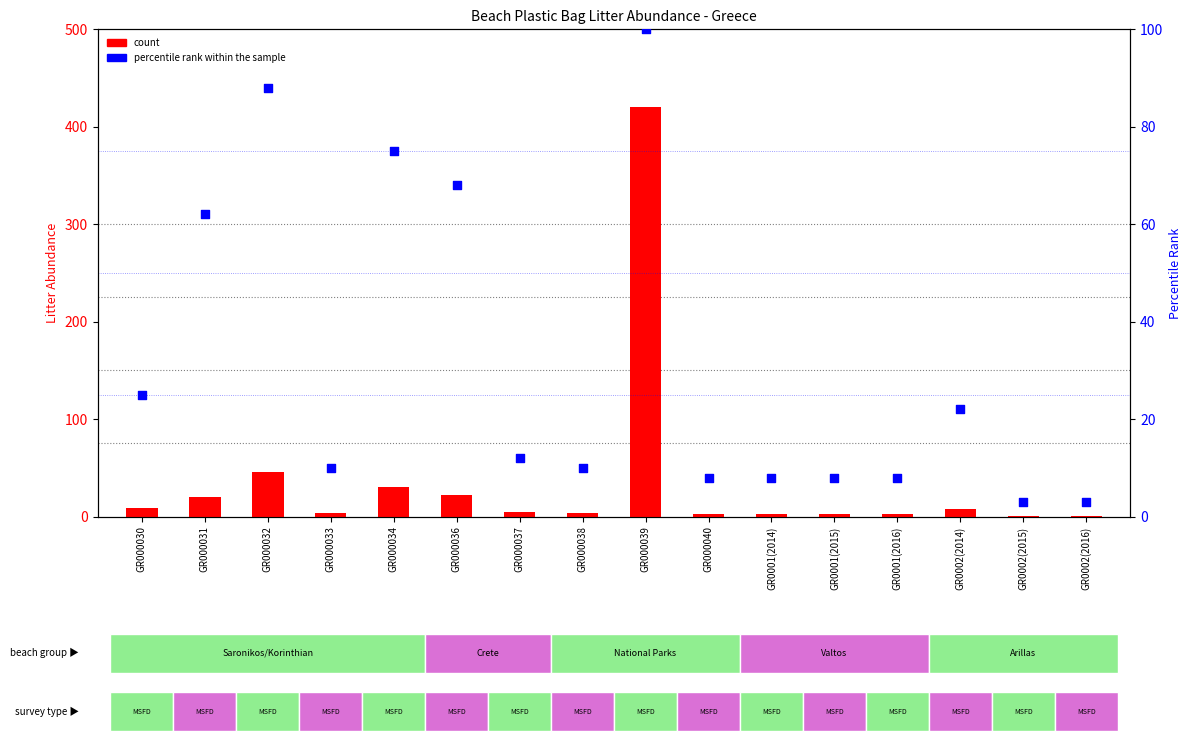

Which series has the largest total across all categories?

count